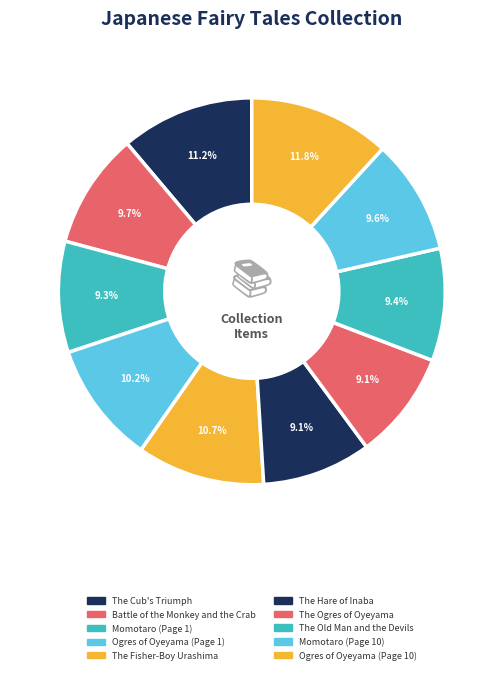

To the nearest percent, what portion does Momotaro (Page 1) represent?

9%